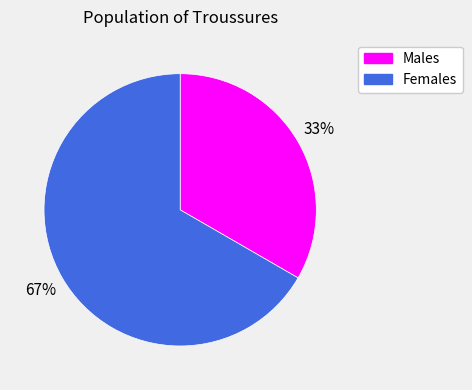

To the nearest percent, what is the average slice percentage?

50%